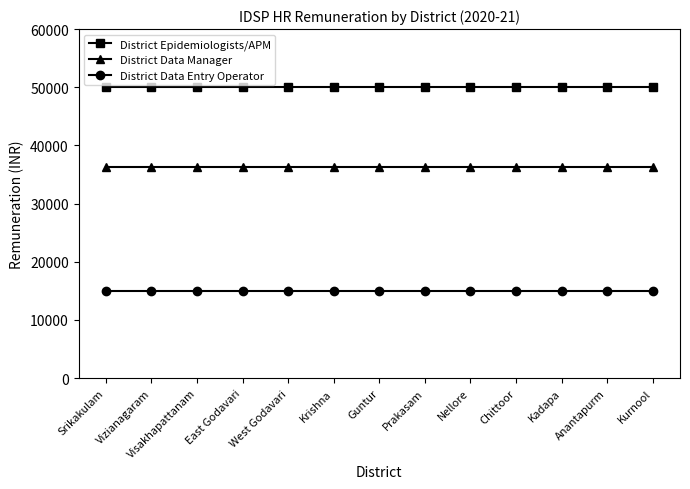

True or false: District Data Manager and District Epidemiologists/APM intersect in this chart.

False